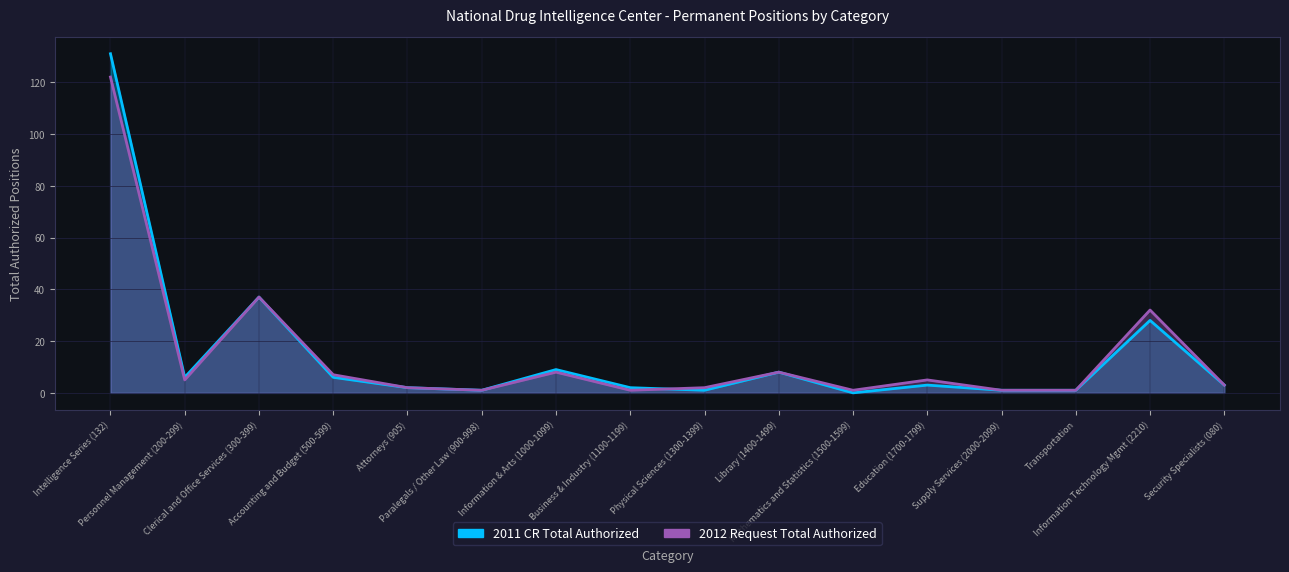

What are all the series names shown in the legend?

2011 CR Total Authorized, 2012 Request Total Authorized